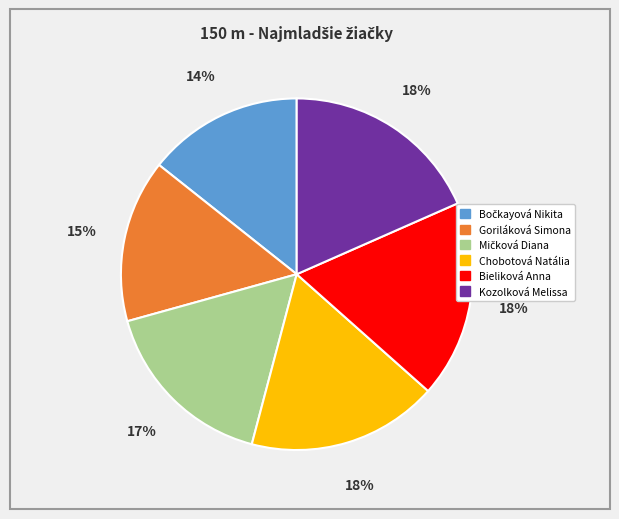

What percentage is the Bieliková Anna slice, to the nearest percent?

18%